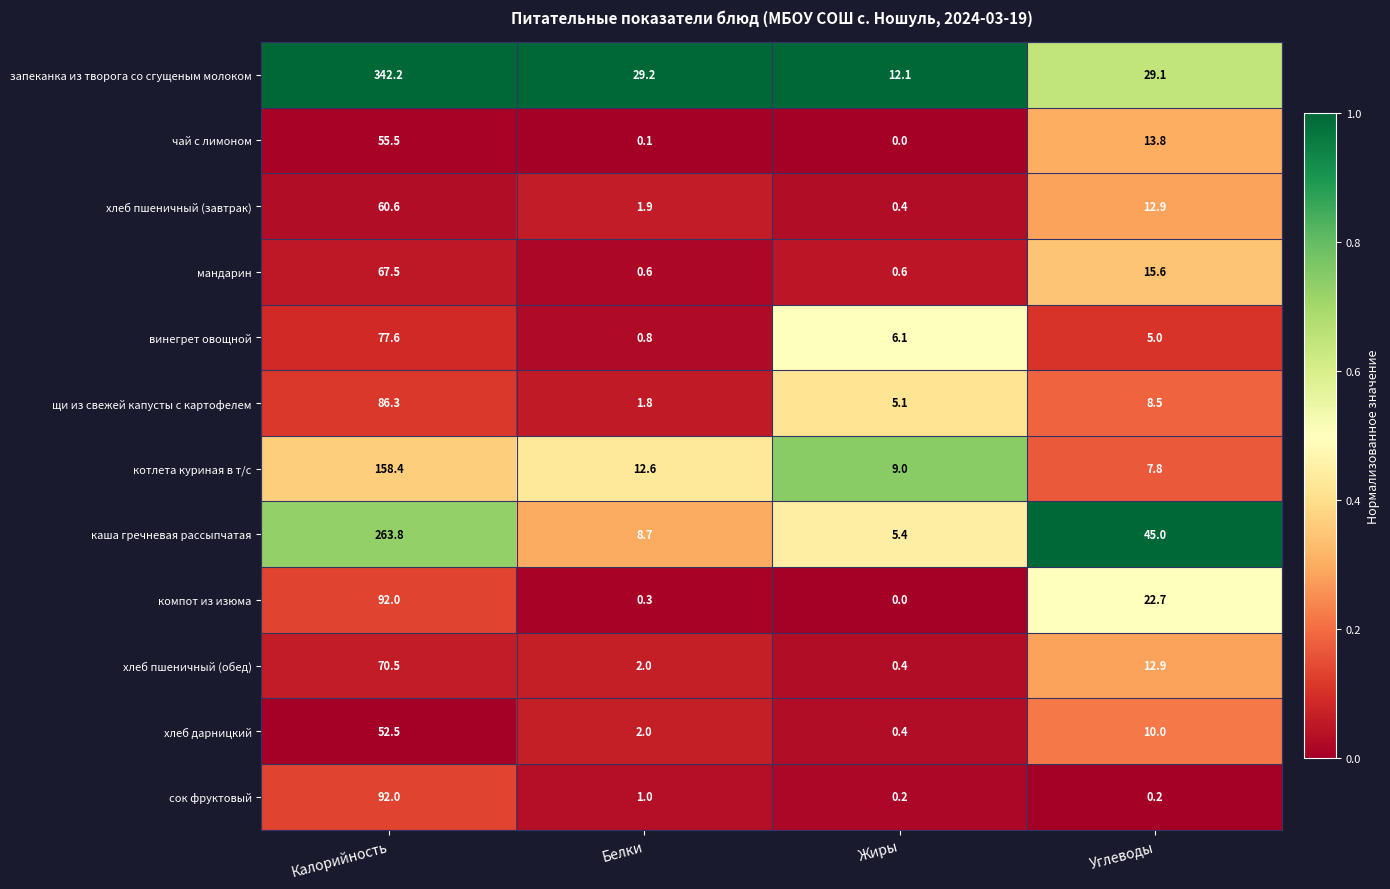

What is the difference between the highest and lowest values at Белки?

29.1